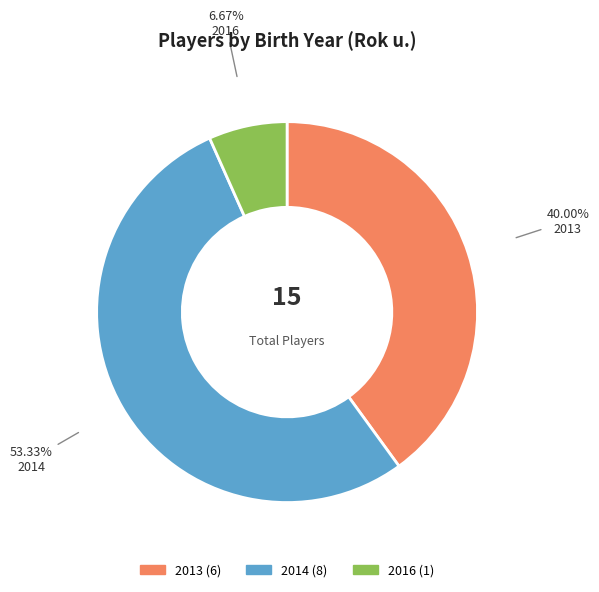

Which category has the biggest portion of the pie?

2014